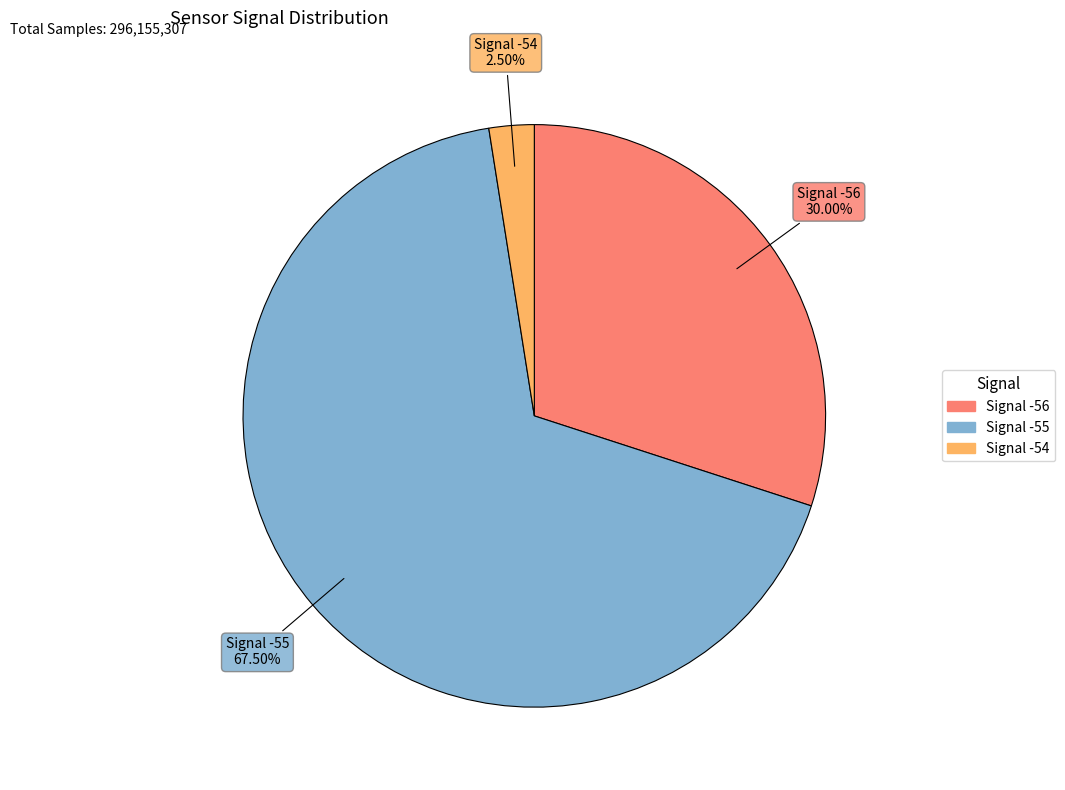

Is there a majority slice in this chart?

Yes